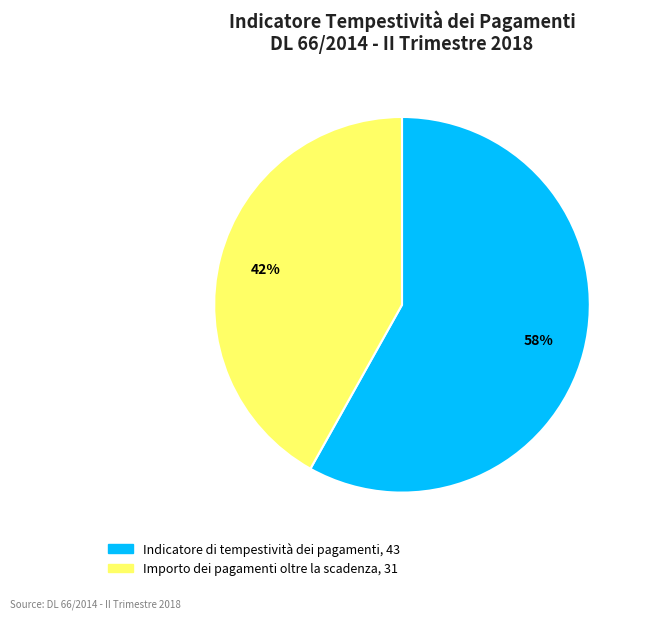

Combined, do Indicatore di tempestività dei pagamenti and Importo dei pagamenti oltre la scadenza account for over 50%?

Yes